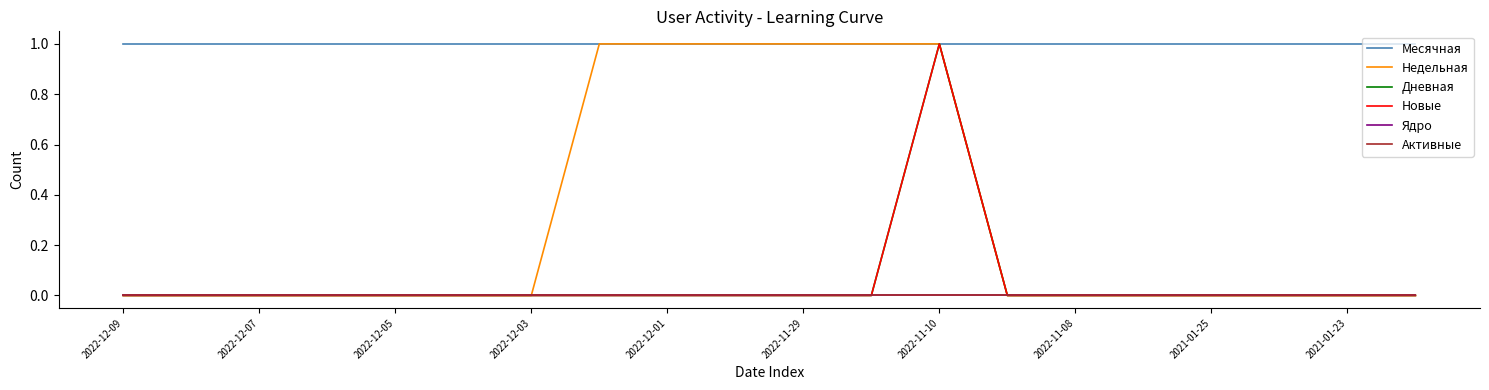

Does the chart display data point markers on the line(s)?

No